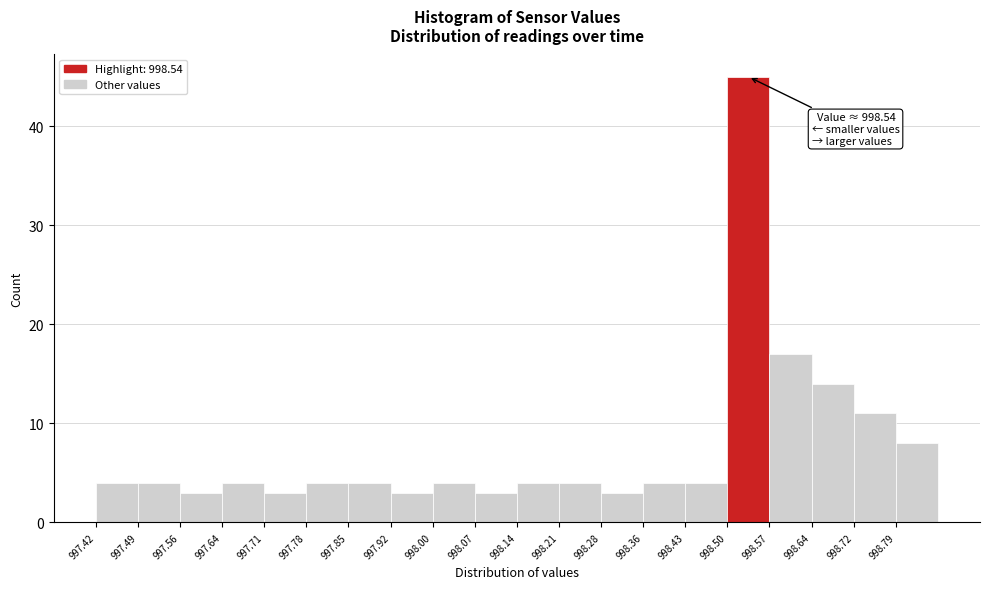

Which range on the x-axis has the tallest bar?

998.500 to 998.572